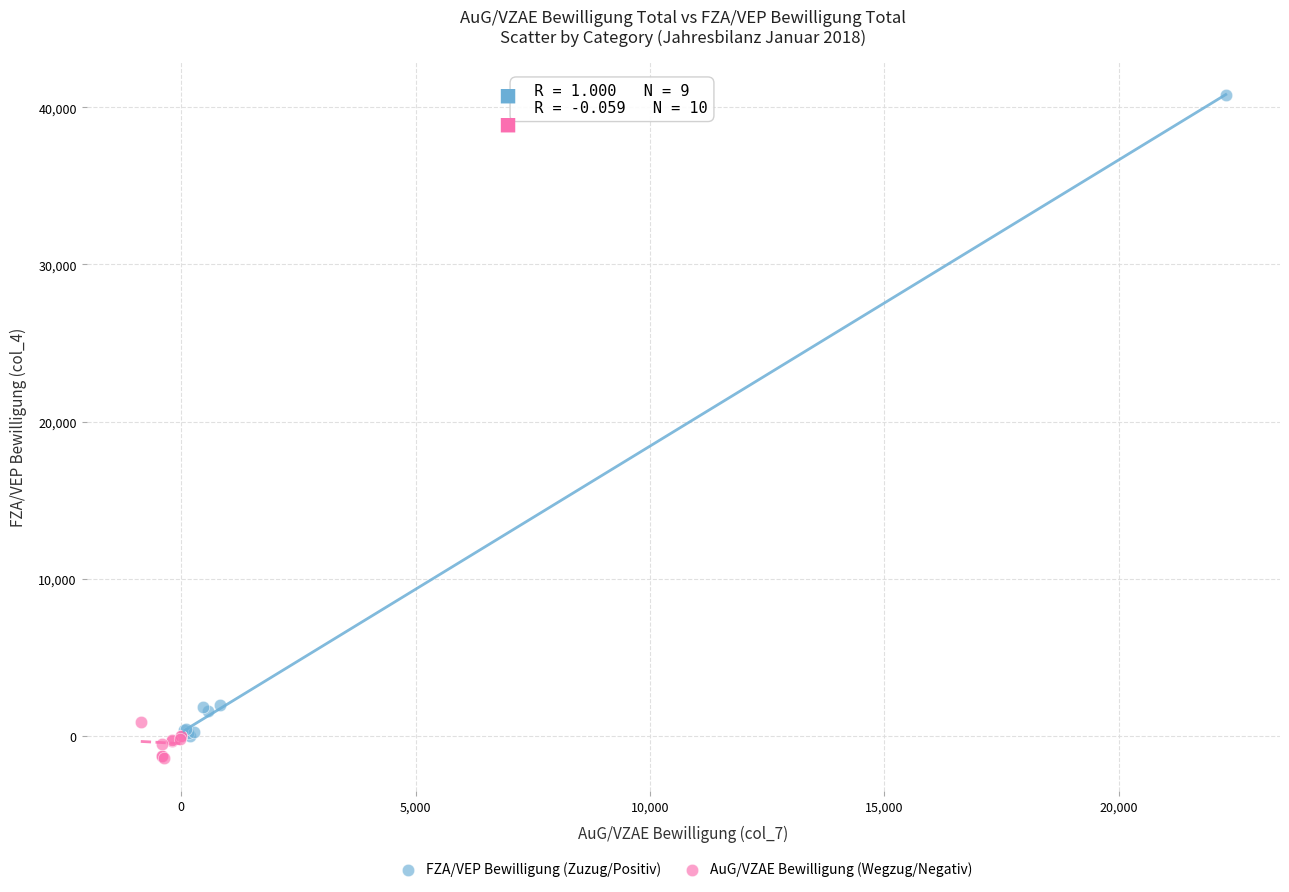

Which series has the widest spread of Y values?

FZA/VEP Bewilligung (Zuzug/Positiv)